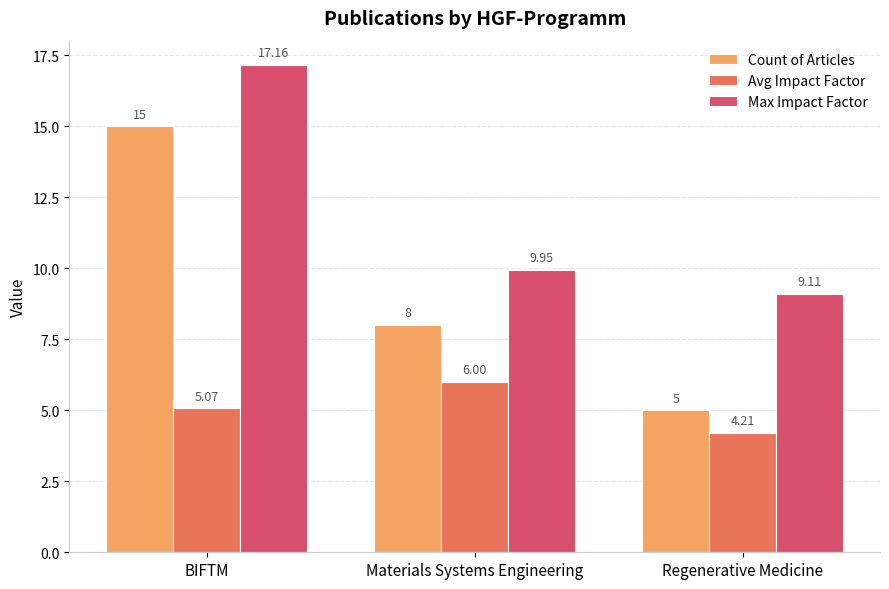

At Materials Systems Engineering, list the series in order from largest to smallest.

Max Impact Factor, Count of Articles, Avg Impact Factor